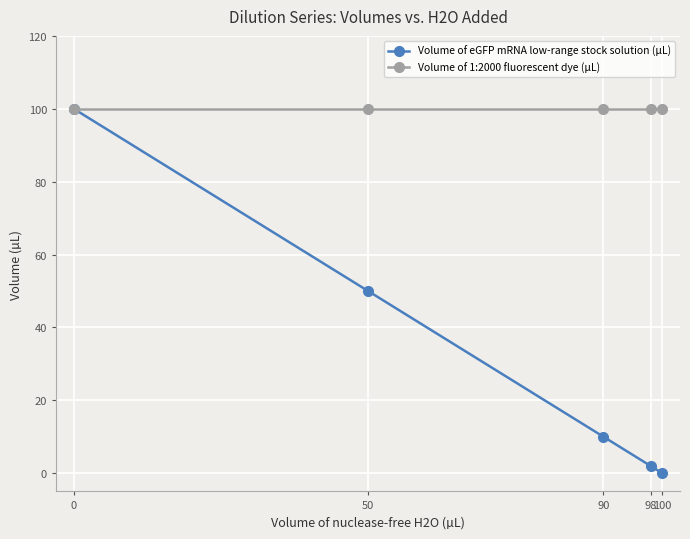

What is the total value across all series at 98?

102